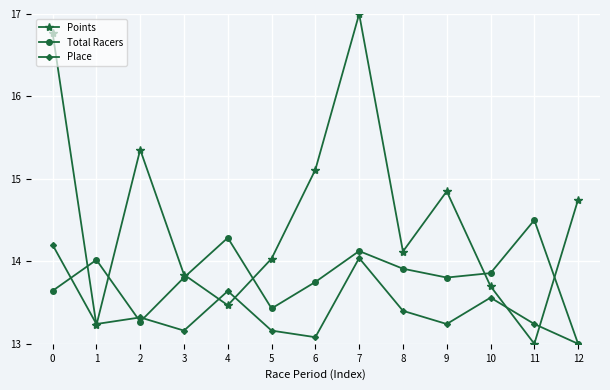

Where do Place and Total Racers first cross each other?

0 and 1